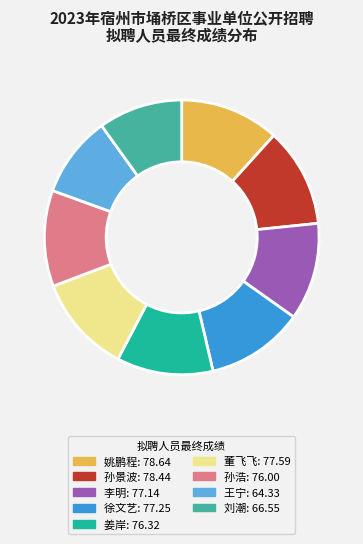

Approximately how many times larger is the value at 姜岸 compared to 王宁?

1.2